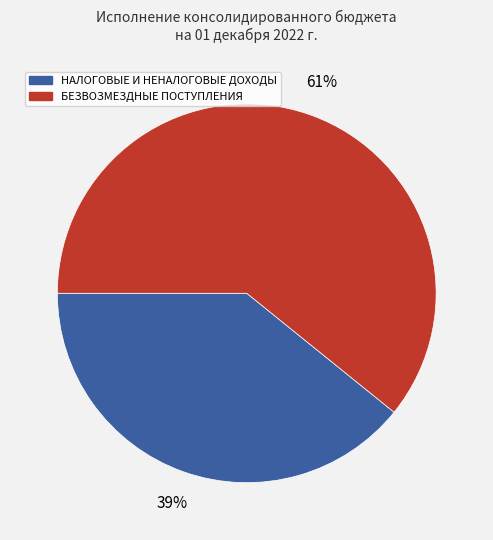

Which slice is the largest?

БЕЗВОЗМЕЗДНЫЕ ПОСТУПЛЕНИЯ